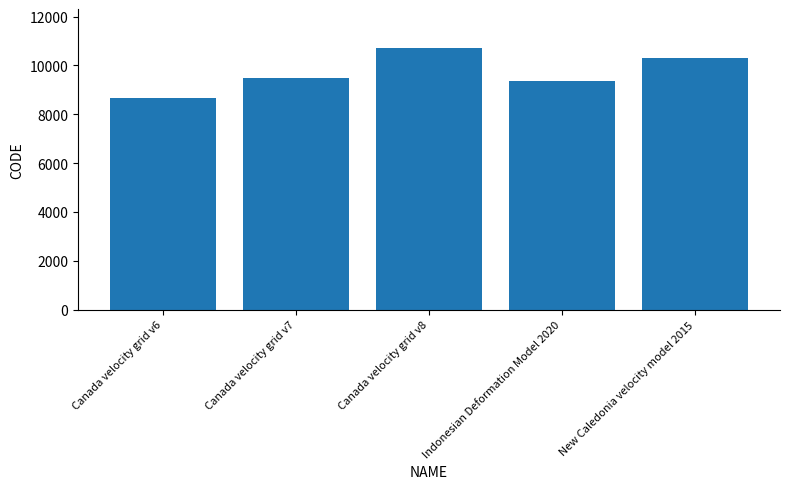

What is the difference between the values at Canada velocity grid v6 and Canada velocity grid v8?

2031